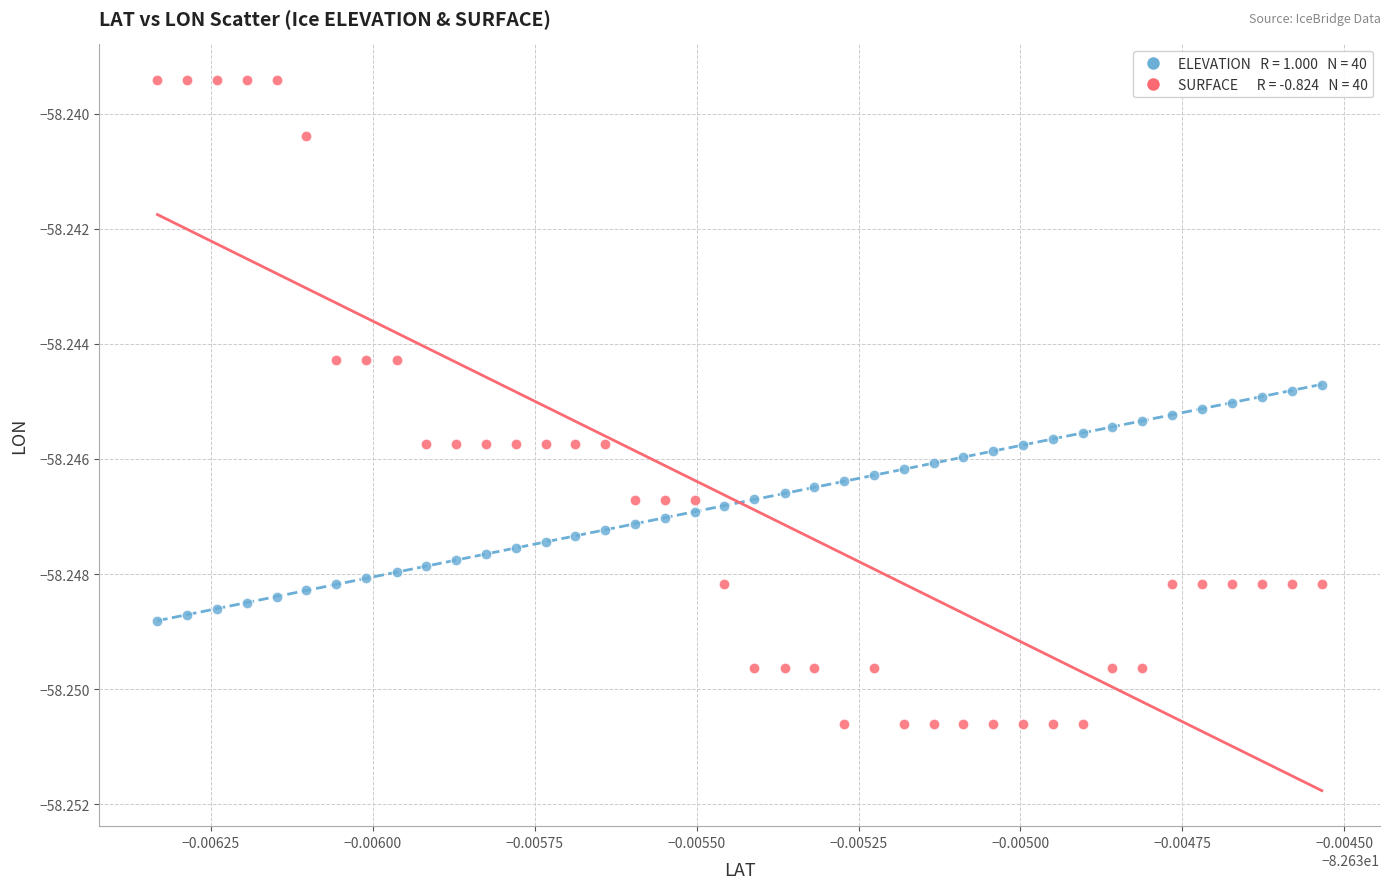

How many points are shown in the scatter plot?

80